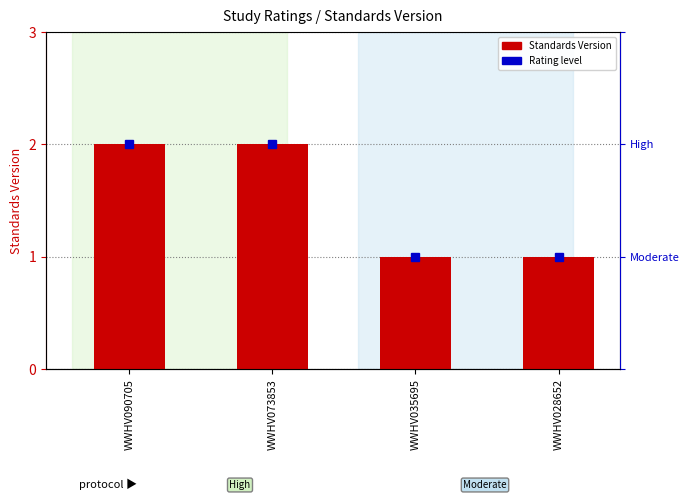

Between WWHV035695 and WWHV090705, which is larger?

WWHV090705